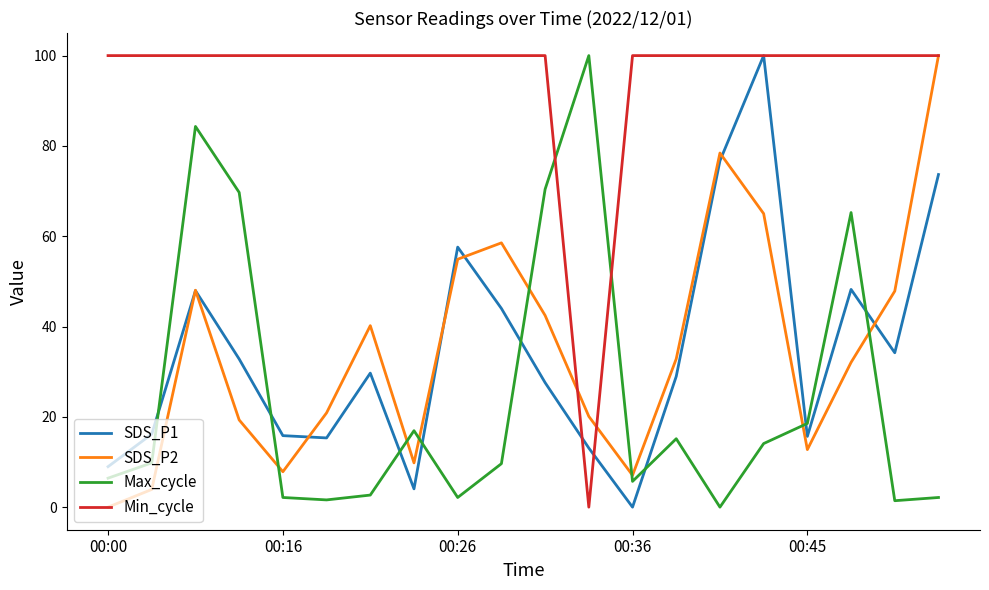

True or false: Max_cycle and SDS_P2 intersect in this chart.

True